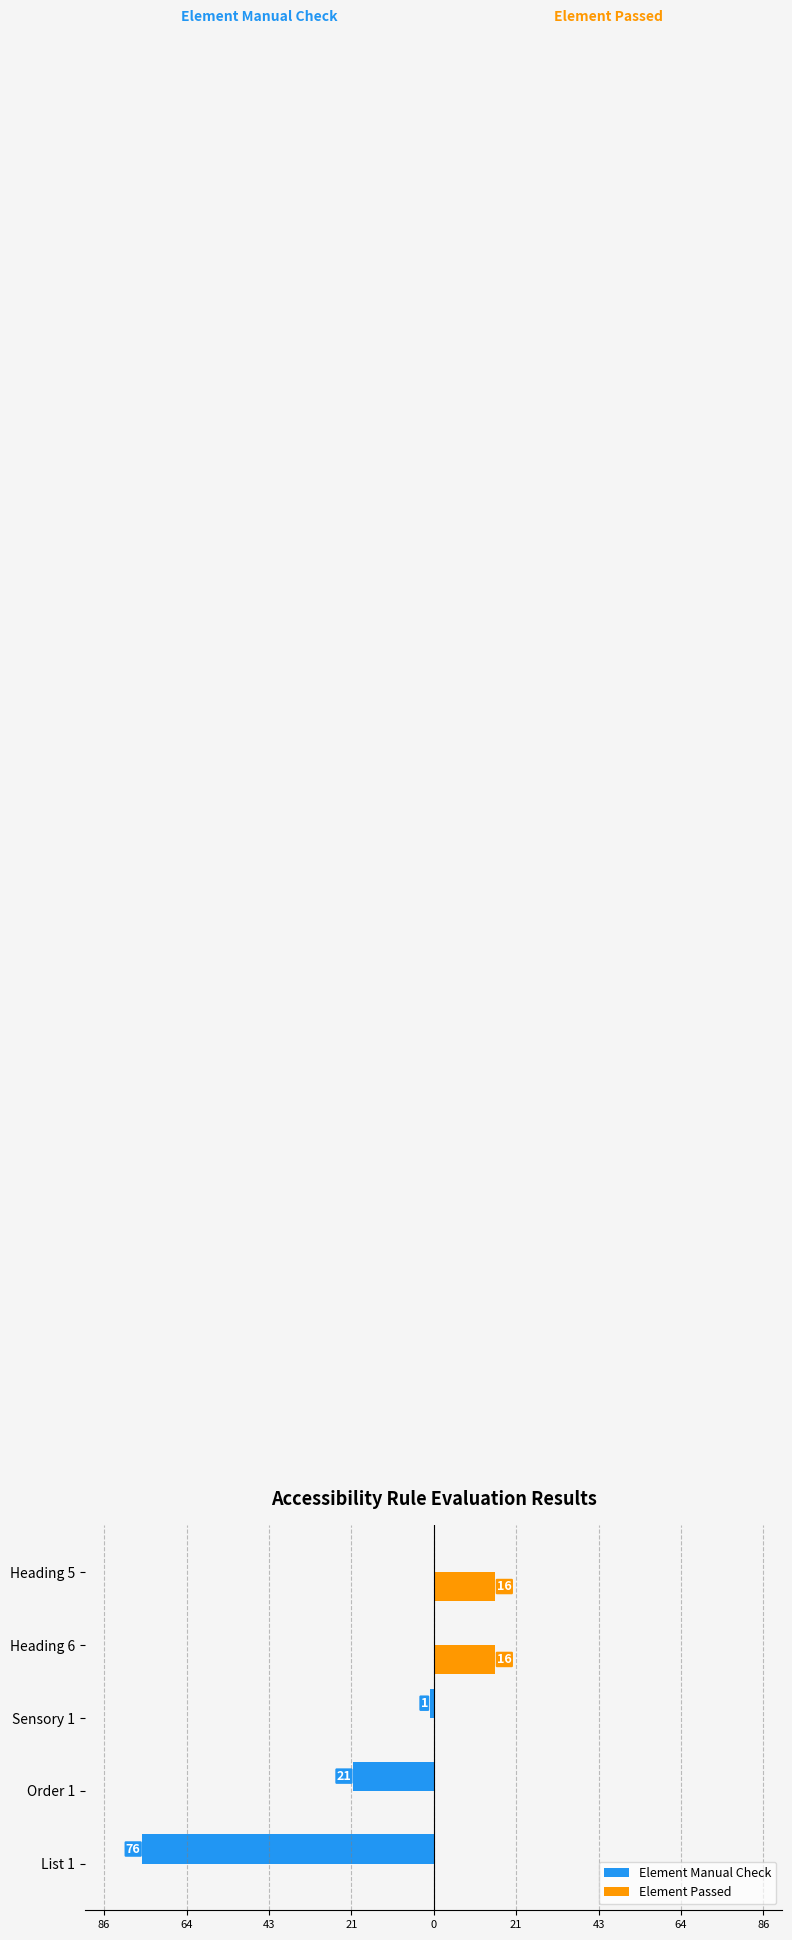

What are all the series names shown in the legend?

Element Manual Check, Element Passed